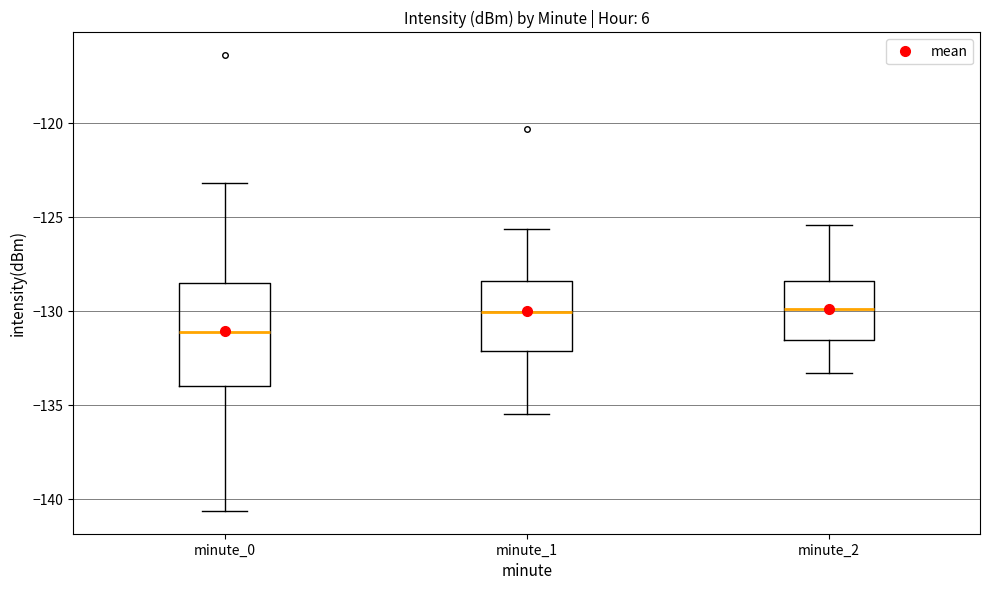

Reading left to right, read every box against the y-axis: the position of its median line, the range the box covers, and the ends of its whiskers. The values are not printed on the chart, so give them approximately, as read against the axis.

minute_0: median -131.0, box -134.0 to -128.5, whiskers -140.5 to -123.0
minute_1: median -130.0, box -132.0 to -128.5, whiskers -135.5 to -125.5
minute_2: median -130.0, box -131.5 to -128.5, whiskers -133.5 to -125.5